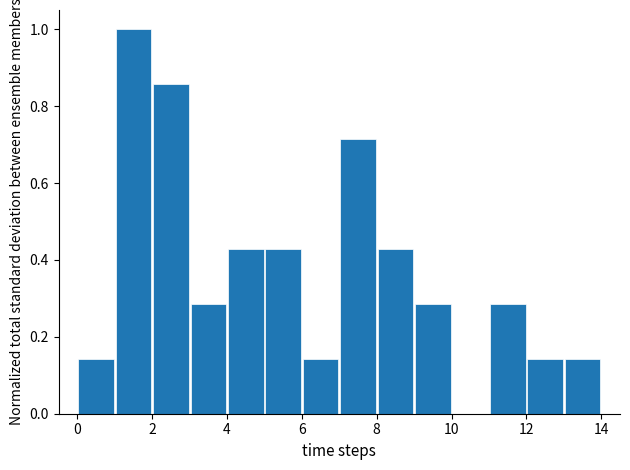

How tall is the bar that spans 12 to 13 on the x-axis? The values are not printed on the chart, so give them approximately, as read against the axis.

0.14